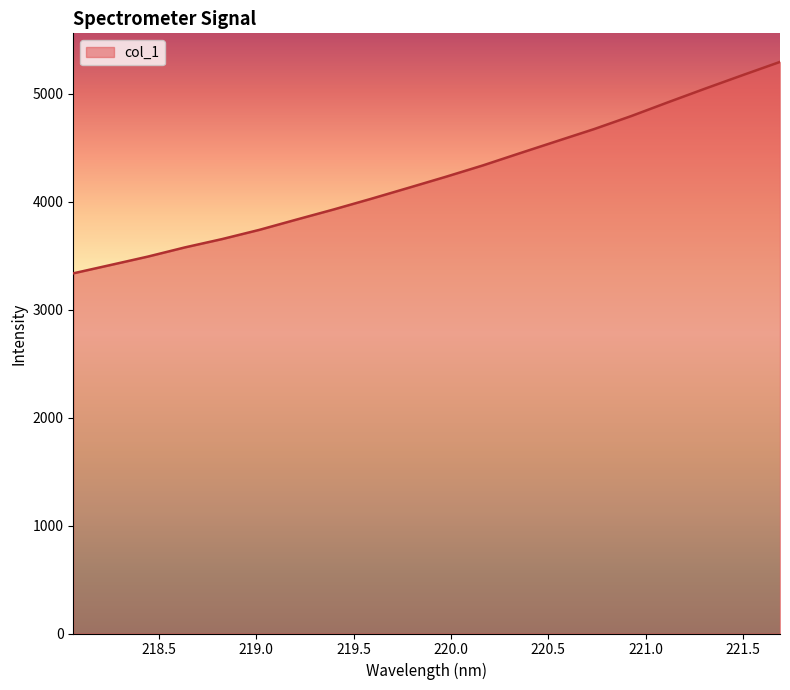

What is the difference between the maximum and minimum values?

1959.1